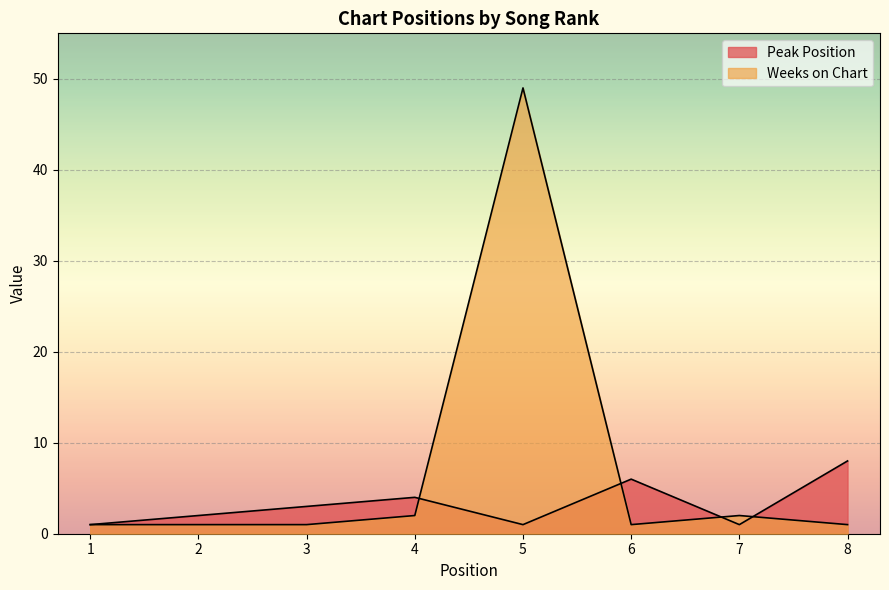

Which series changed the most between 5 and 7?

Weeks on Chart